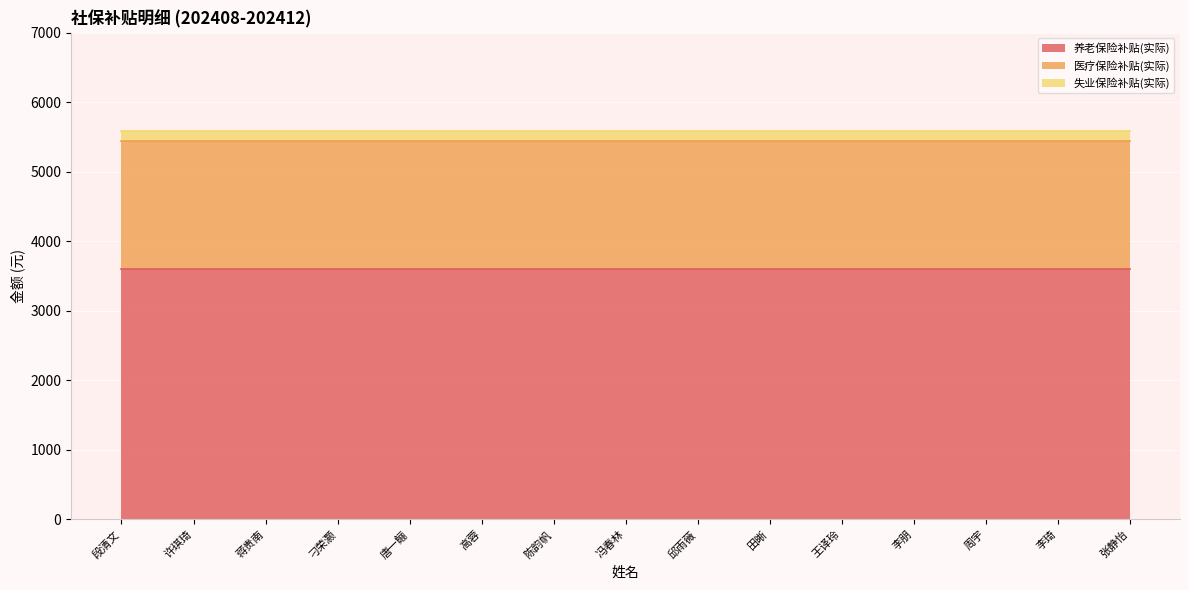

True or false: 医疗保险补贴(实际) and 失业保险补贴(实际) intersect in this chart.

False